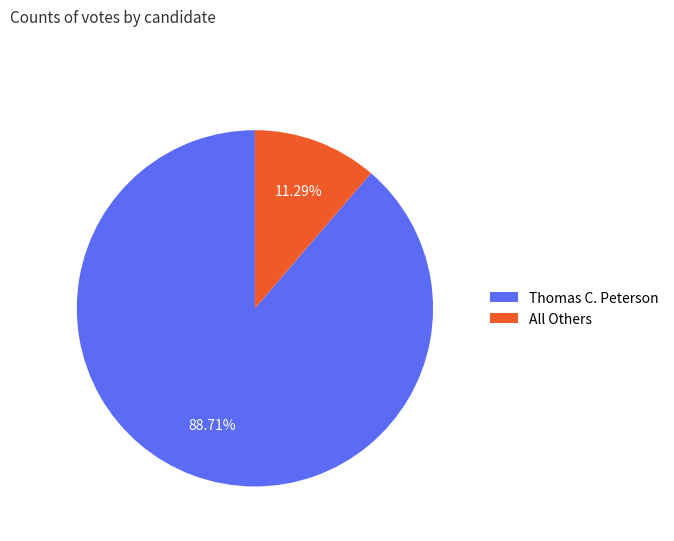

To the nearest percent, what percentage of the pie is Thomas C. Peterson?

89%